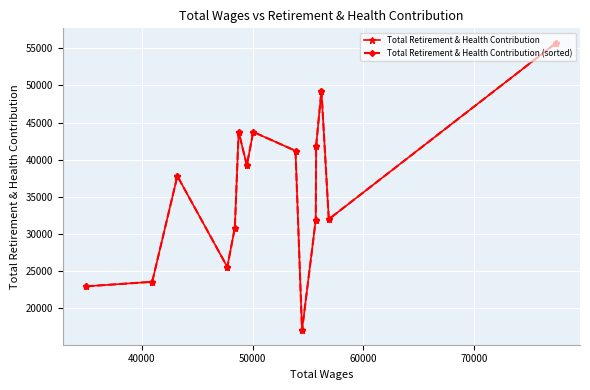

Which series has the largest range (max minus min)?

Total Retirement & Health Contribution